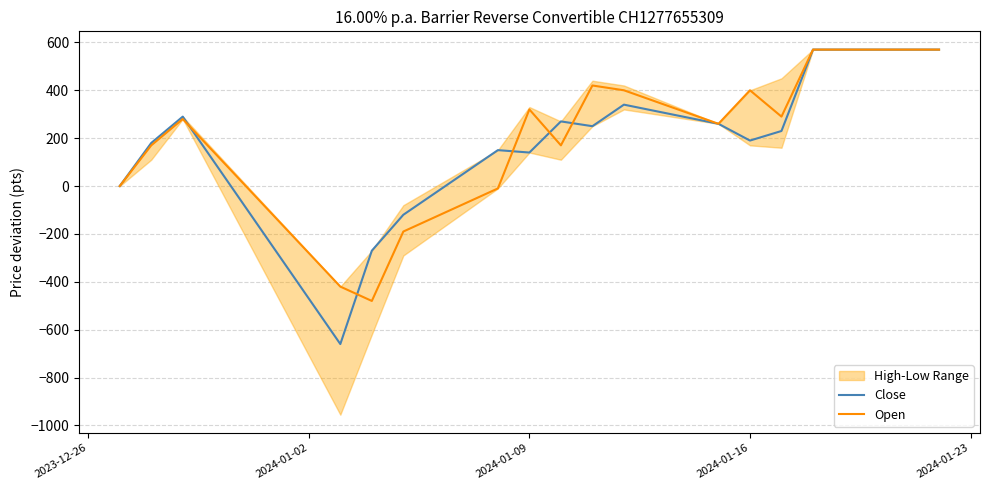

Is the value of Open at 2023-12-26 greater than the value of Close at 12?

No